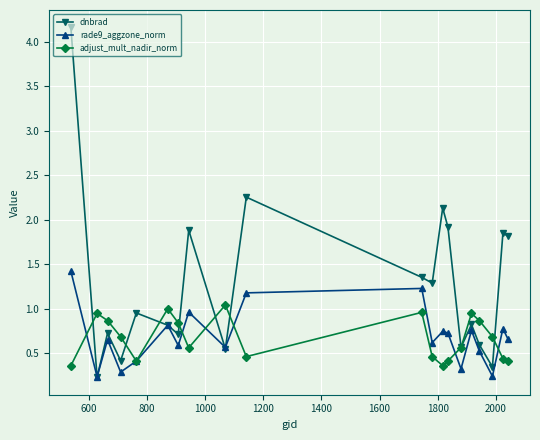

Which series has the largest total across all categories?

dnbrad